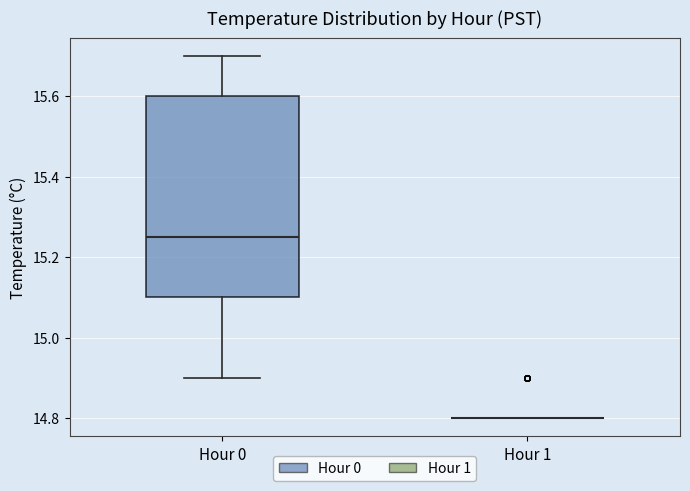

Reading left to right, transcribe this box plot: for each box, give where its median line is, the range the box spans, and where its two whiskers end, as read against the y-axis. The values are not printed on the chart, so give them approximately, as read against the axis.

Hour 0: median 15.26, box 15.10 to 15.60, whiskers 14.90 to 15.70
Hour 1: box collapsed to a line at 14.80, whiskers 14.80 to 14.80